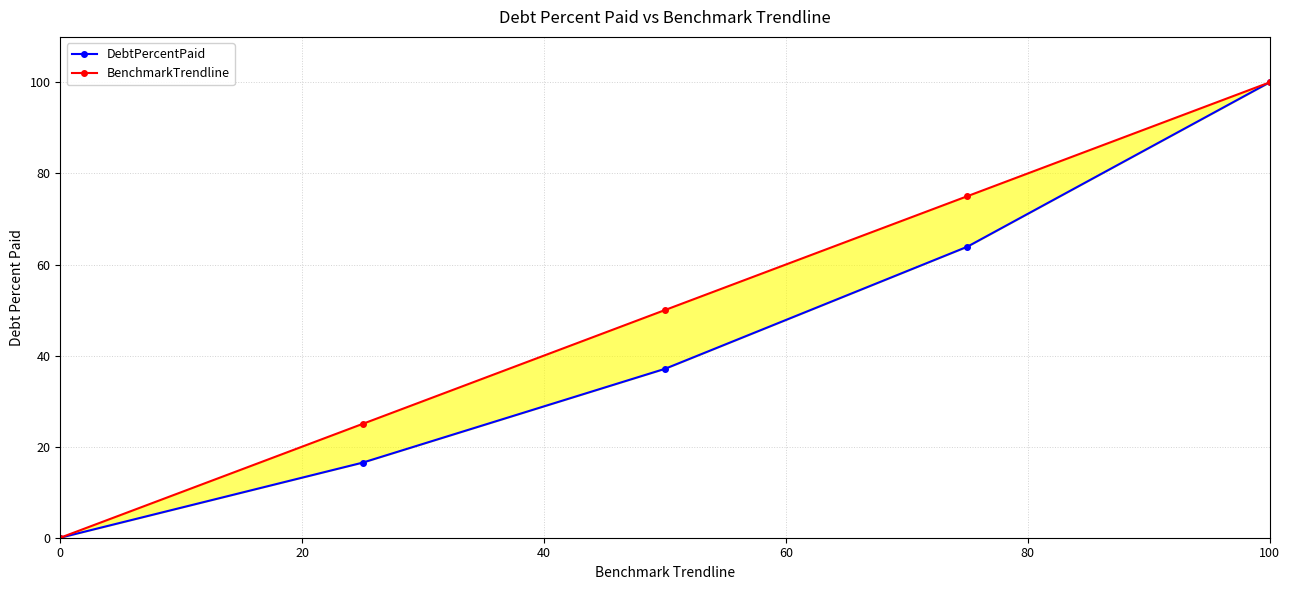

At 60, list the series in order from smallest to largest.

DebtPercentPaid, BenchmarkTrendline